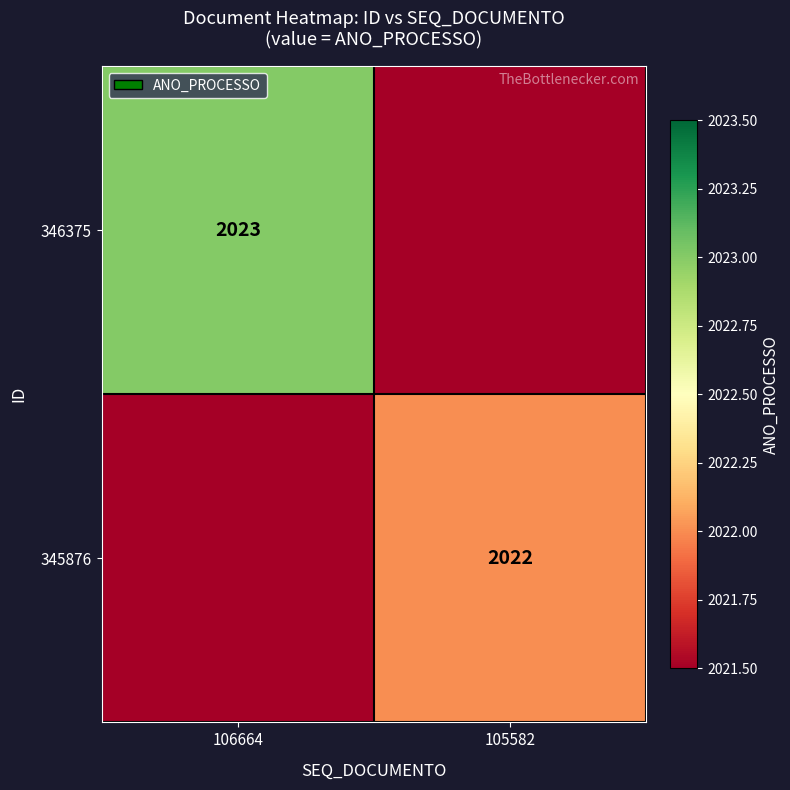

The value of 345876 at 105582 is 2022. True or false?

True